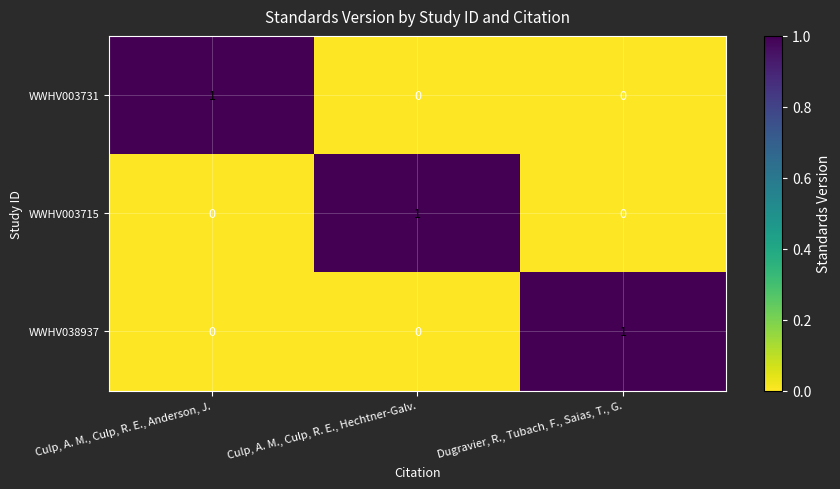

True or false: WWHV003715 has a value of 1 at Culp, A. M., Culp, R. E., Hechtner-Galv..

True